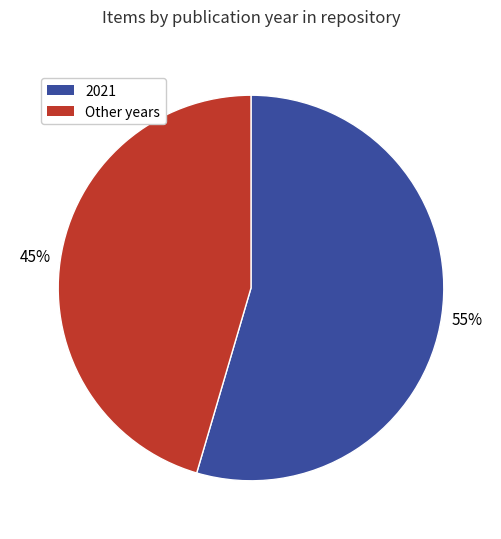

Between 2021 and Other years, which is larger?

2021